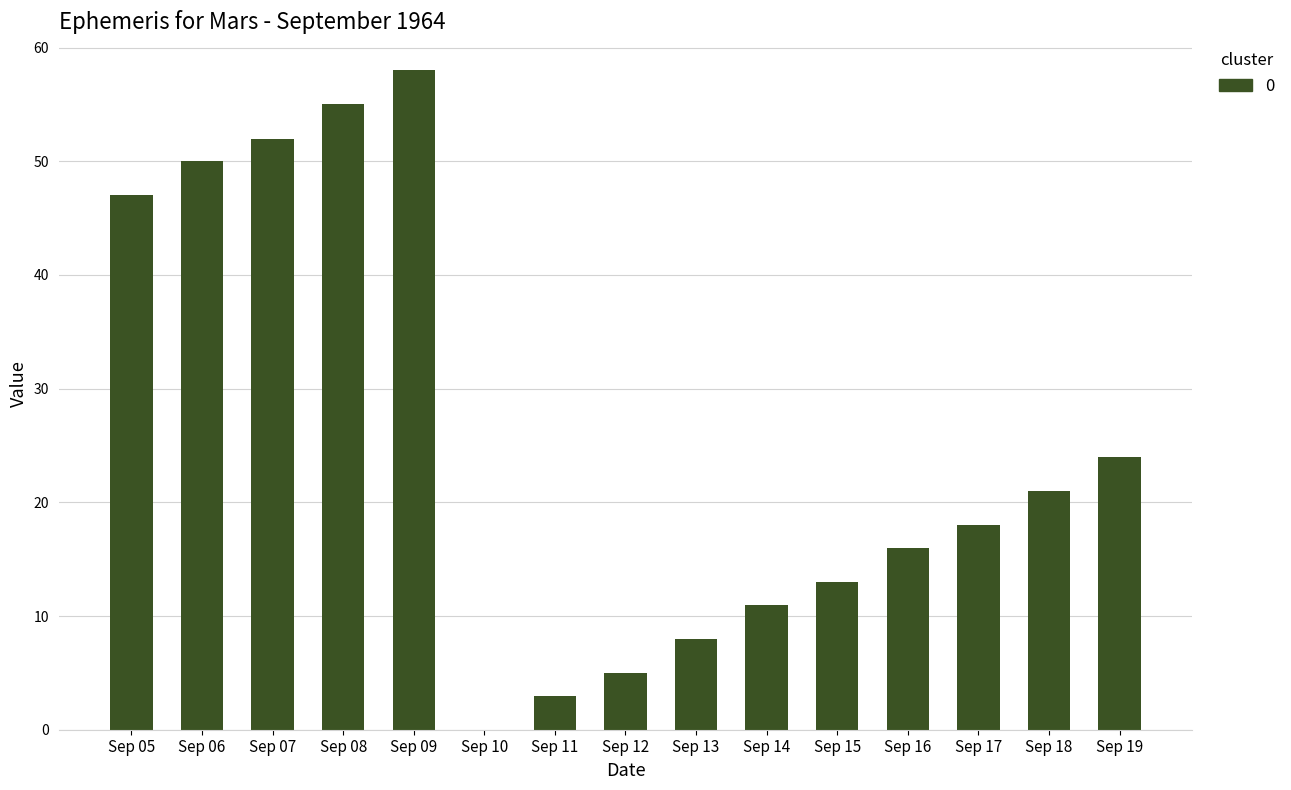

What is the sum of all values?

381